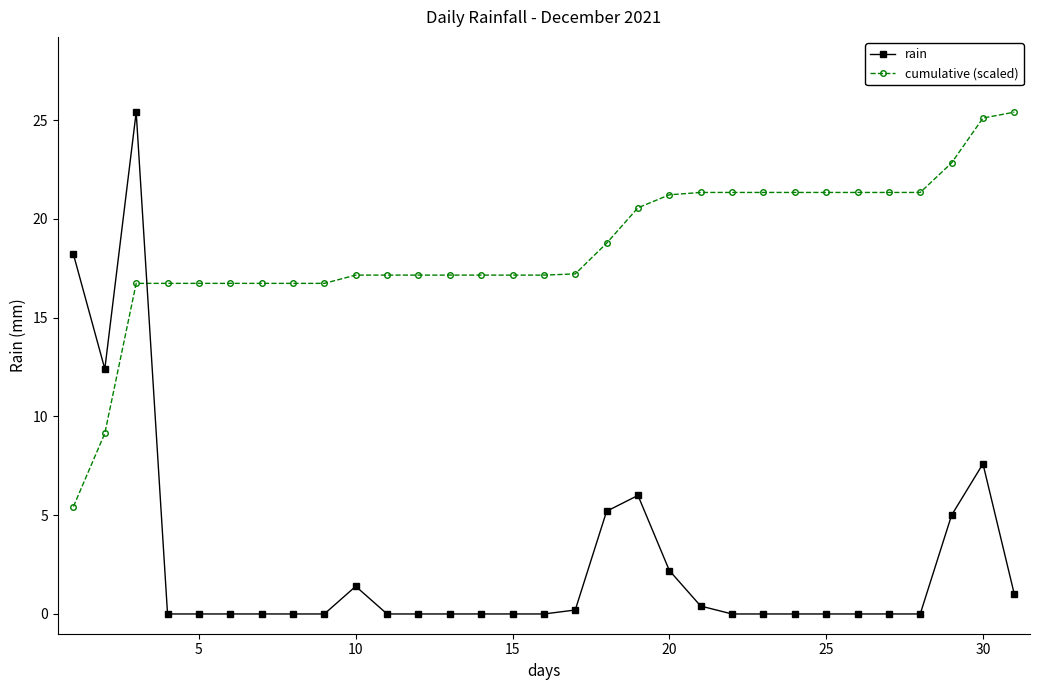

What is the maximum value for cumulative (scaled)?

25.4